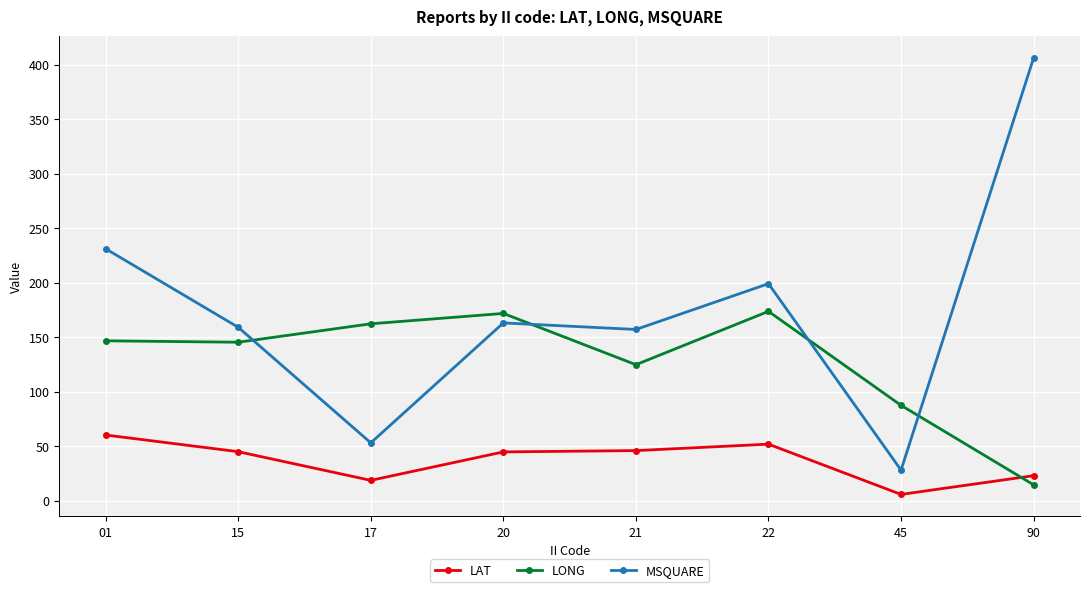

What are all the series names shown in the legend?

LAT, LONG, MSQUARE